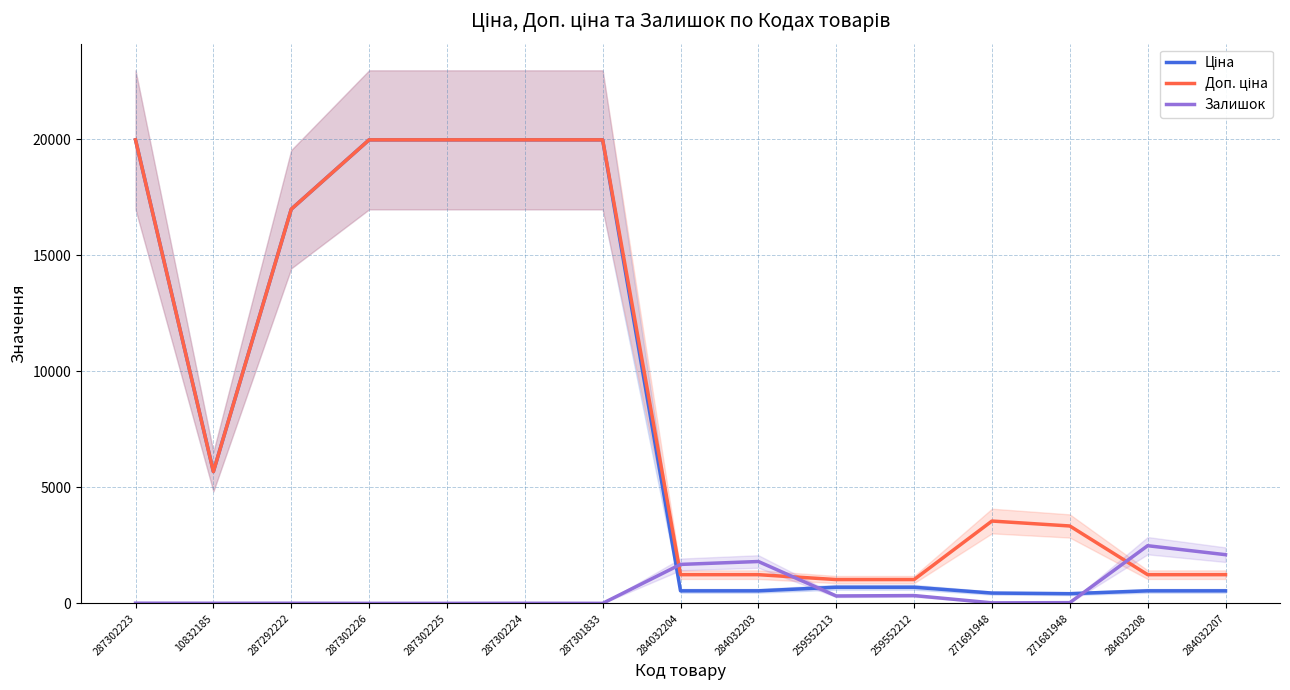

Where does the Доп. ціна series first go above 3544?

287302223